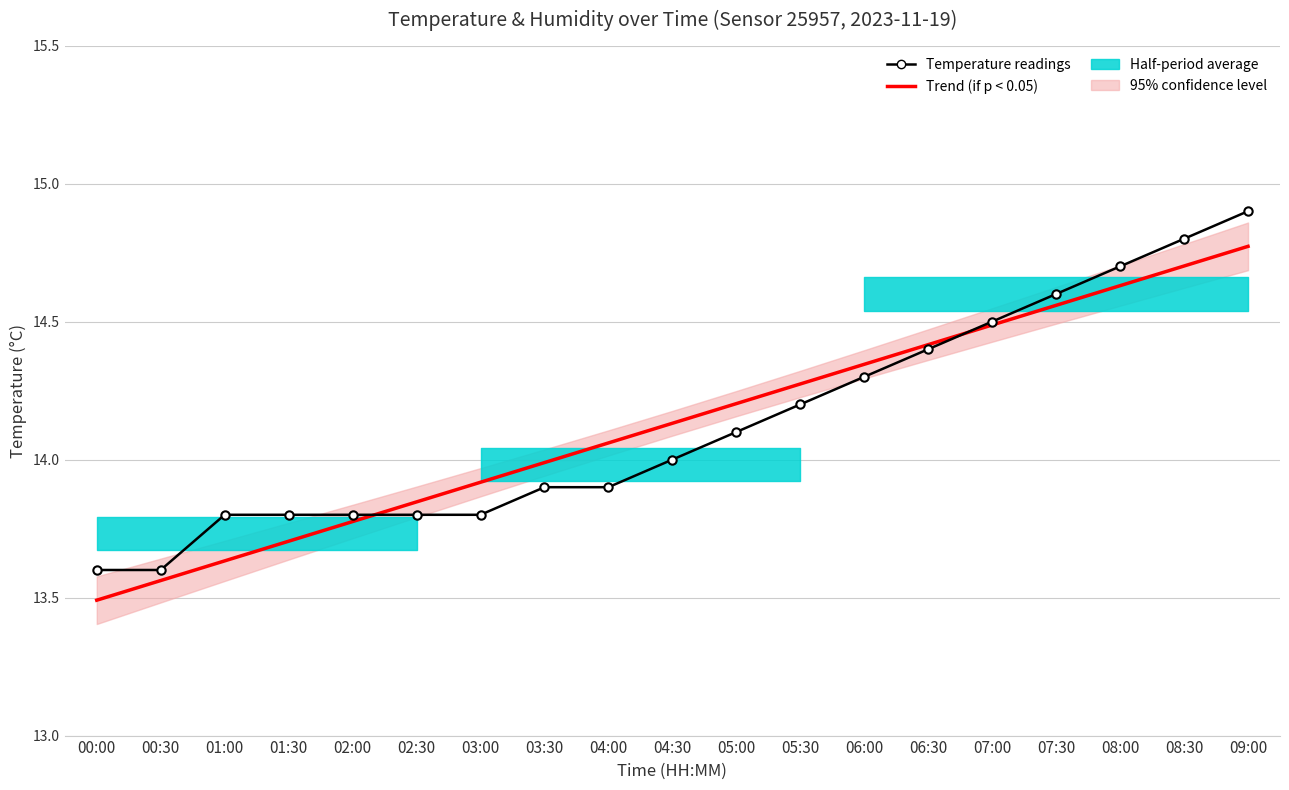

What is the lowest value of the Trend (if p < 0.05) series?

13.5